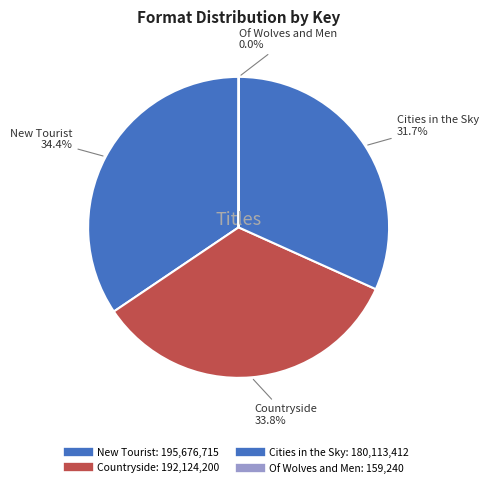

What percentage is the New Tourist slice, to the nearest percent?

34%